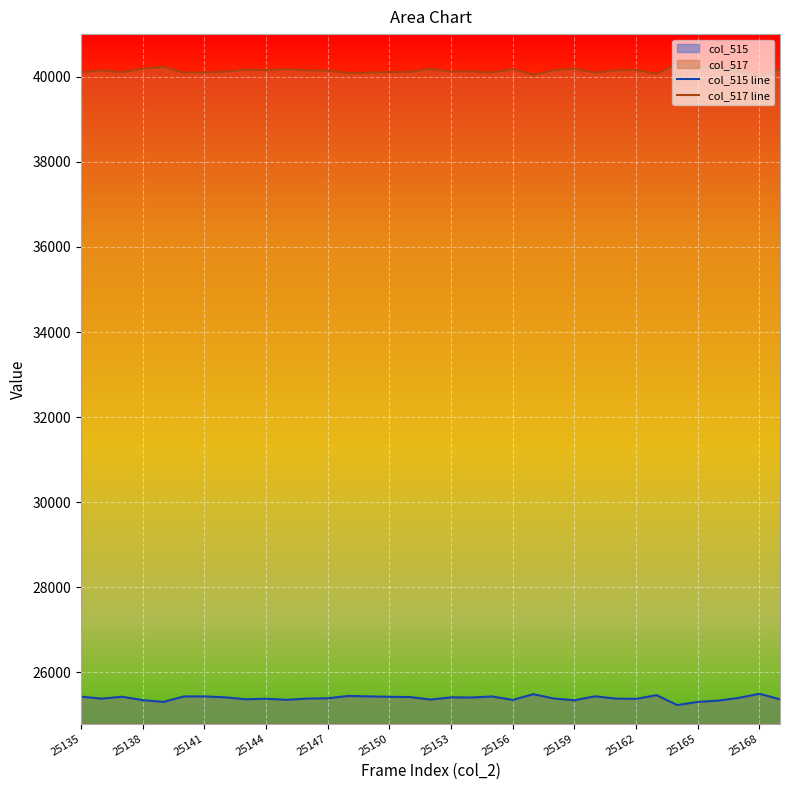

True or false: col_515 line and col_517 line cross at least once.

False